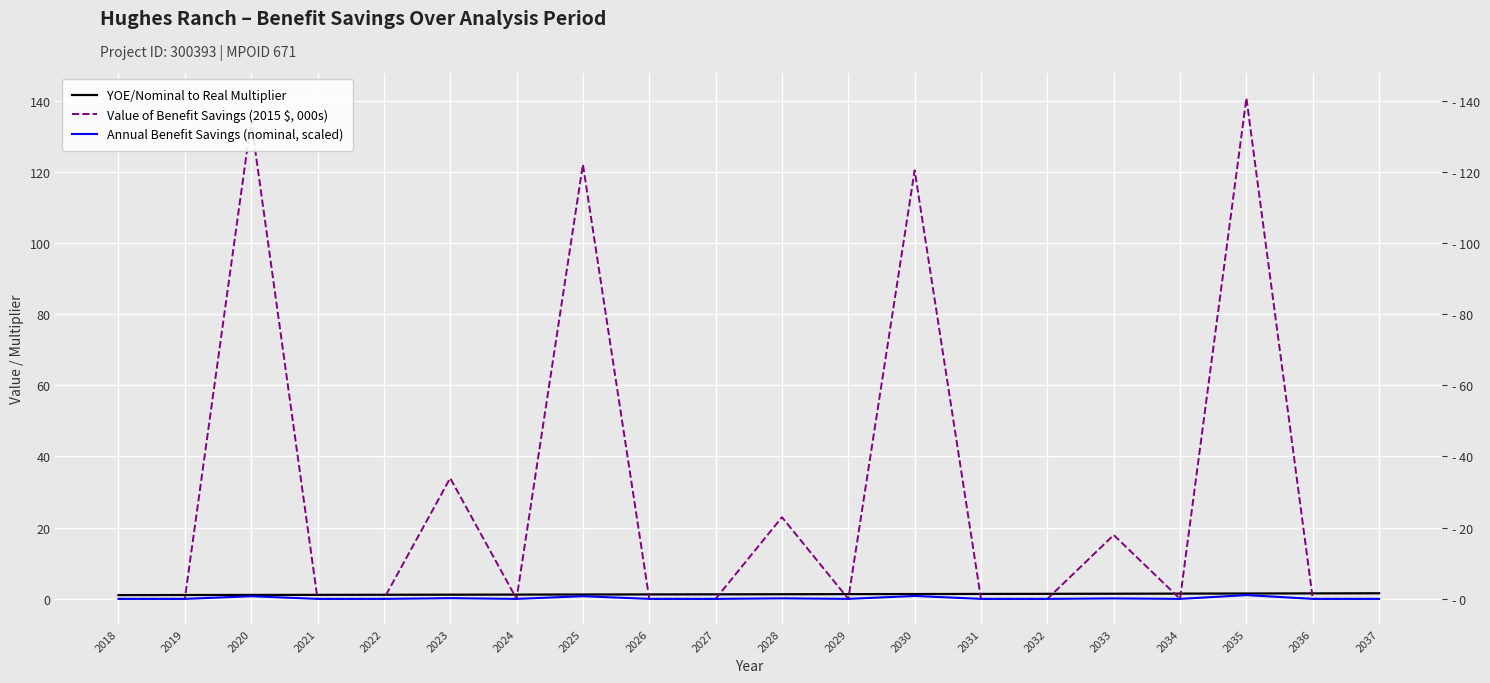

What is the total value across all series at 2022?

1.2